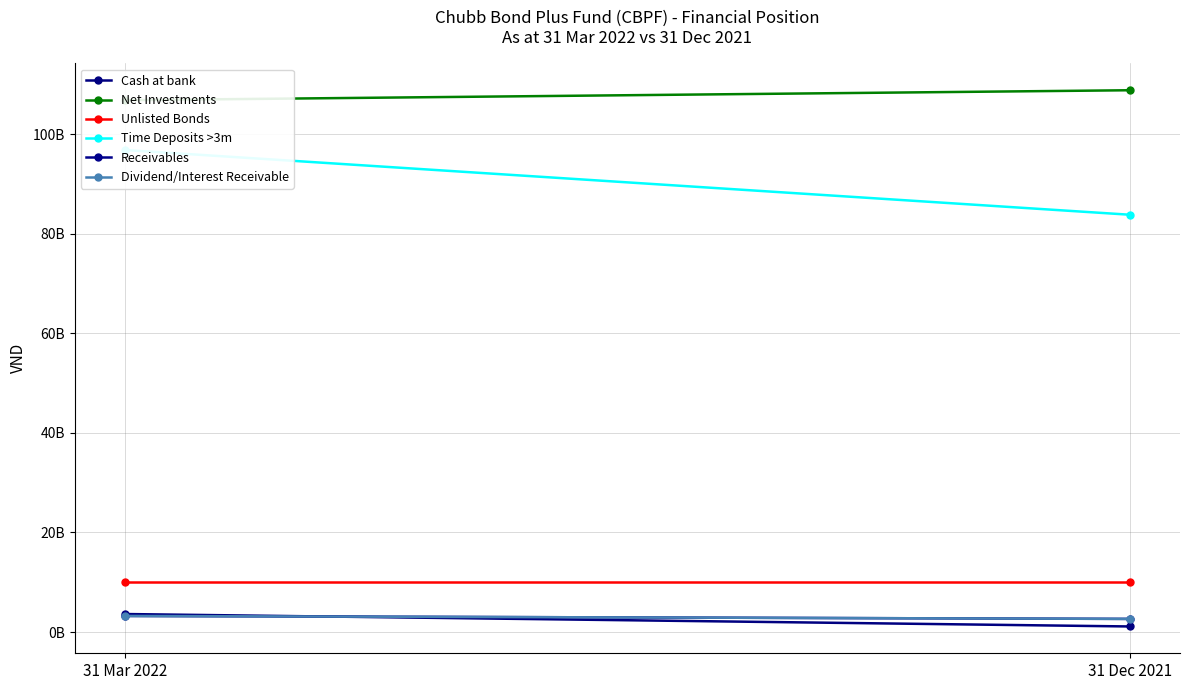

Which series has the largest range (max minus min)?

Time Deposits >3m